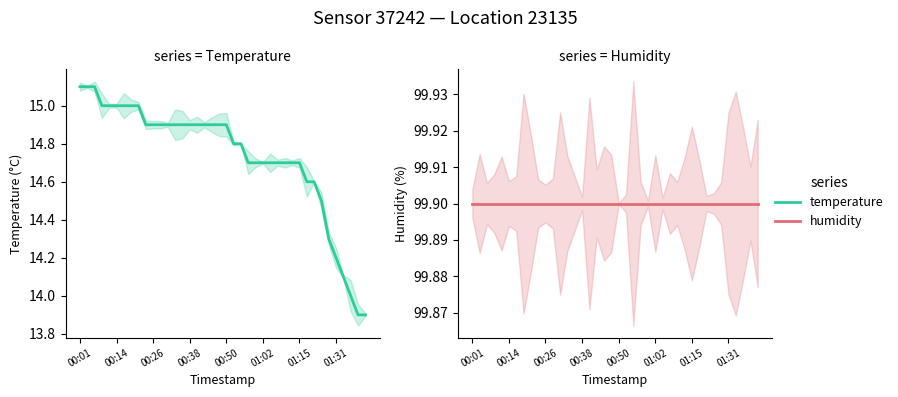

What is the value of the temperature point at the 36th from the left?

14.2